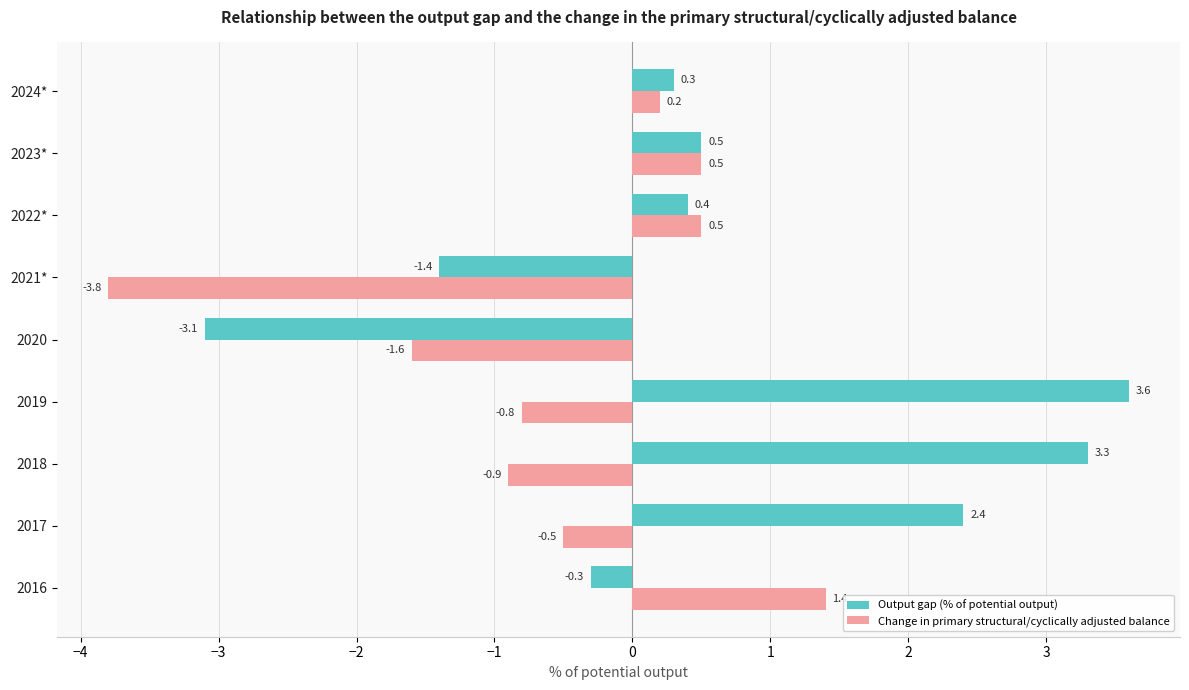

Which series changed the most between 2018 and 2019?

Output gap (% of potential output)